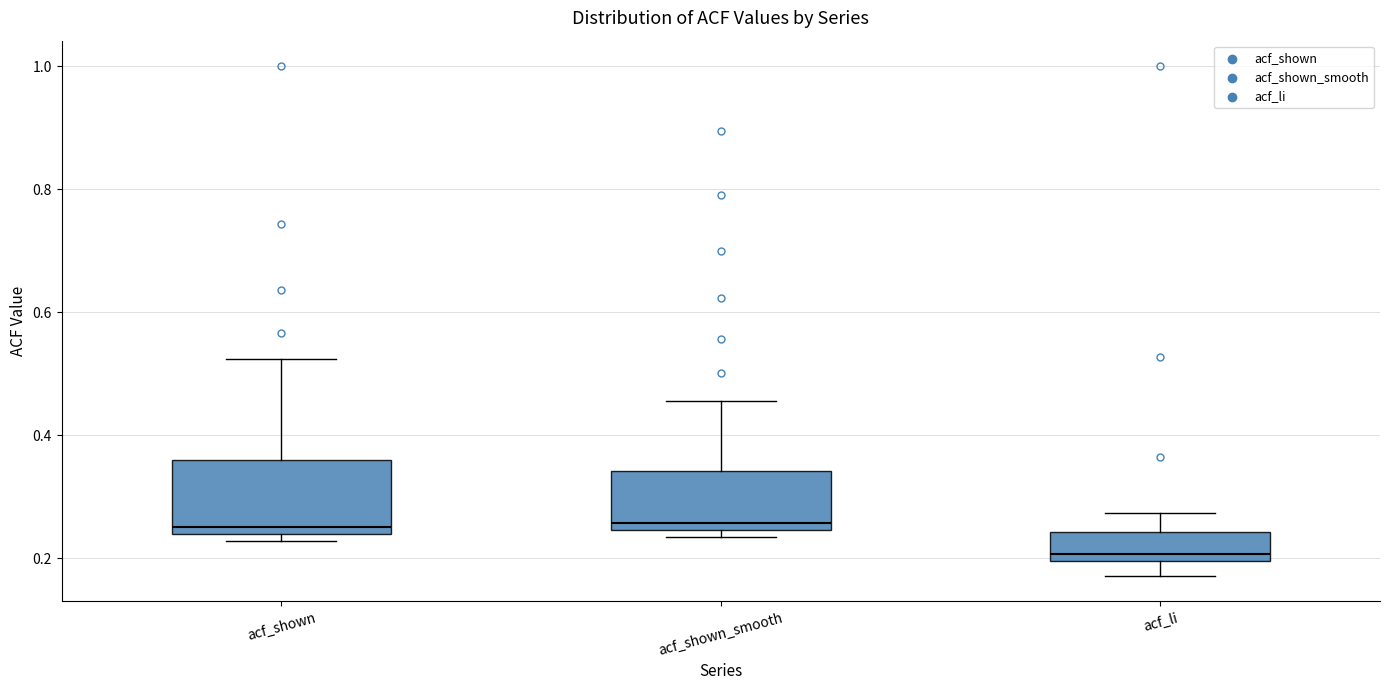

Which box has the lowest median line?

acf_li